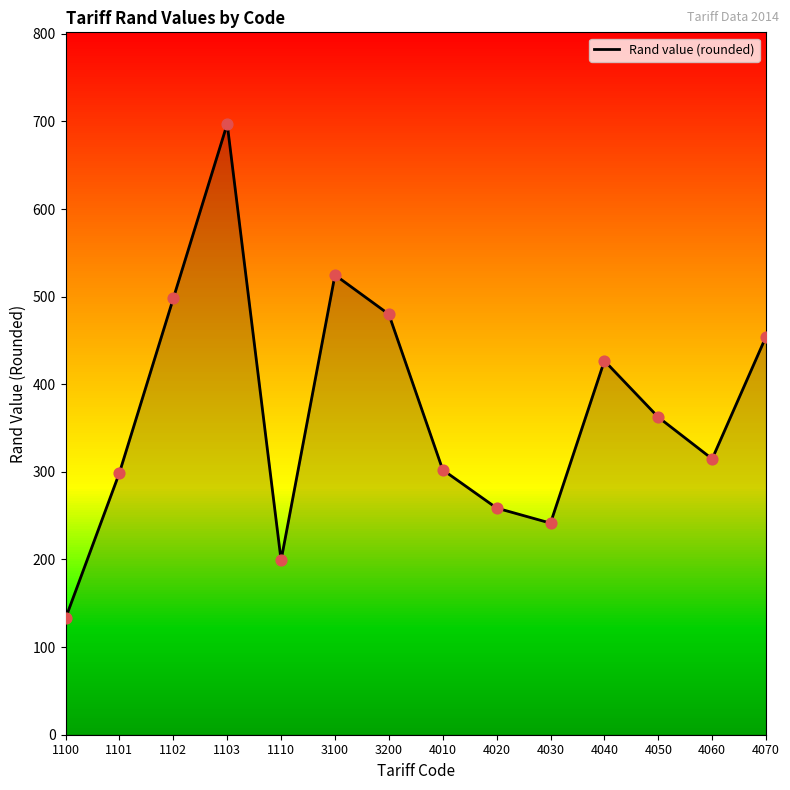

Approximately how many times larger is the value at 4070 compared to 1100?

3.4